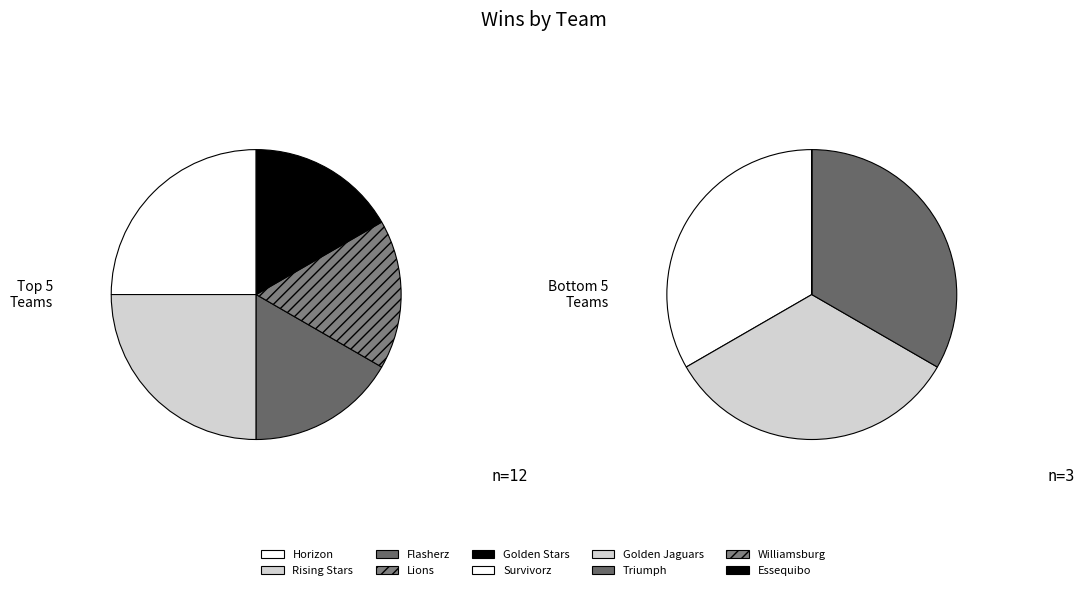

How many segments does this pie chart have?

10